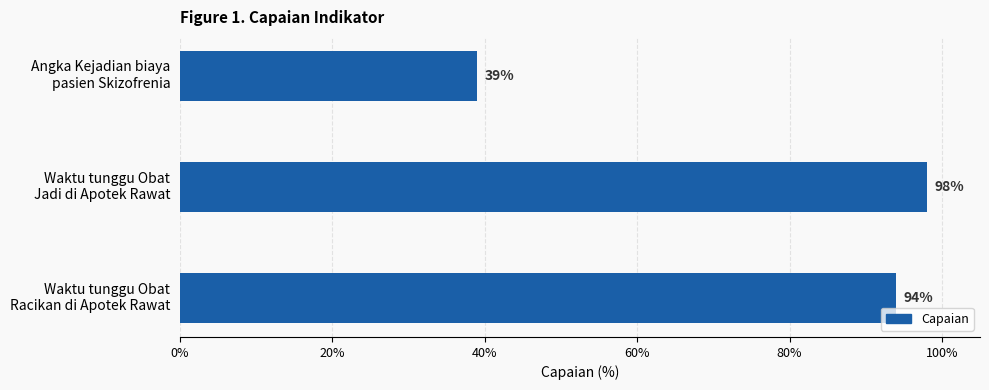

What is the average value?

0.8